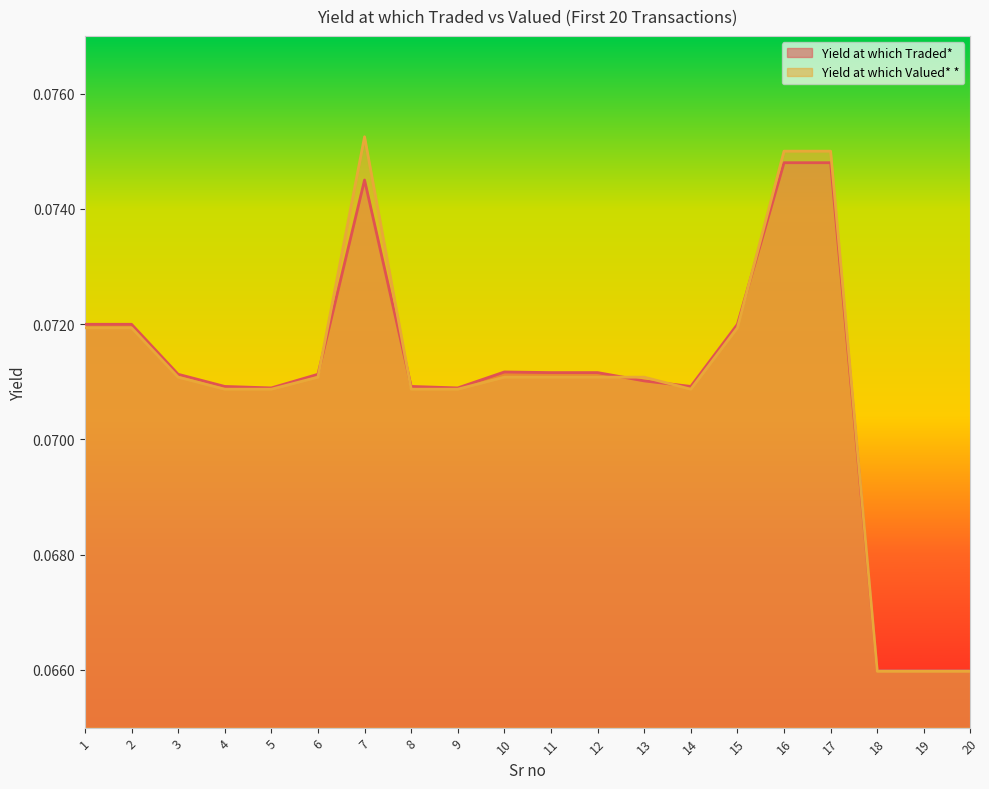

How many categories are shown in the chart?

20